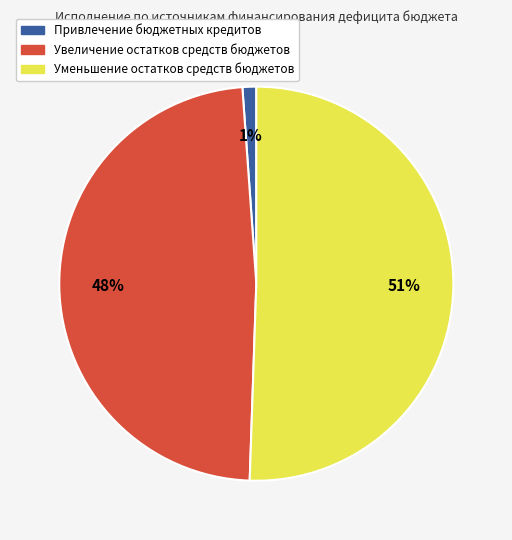

What is the majority slice?

Уменьшение остатков средств бюджетов